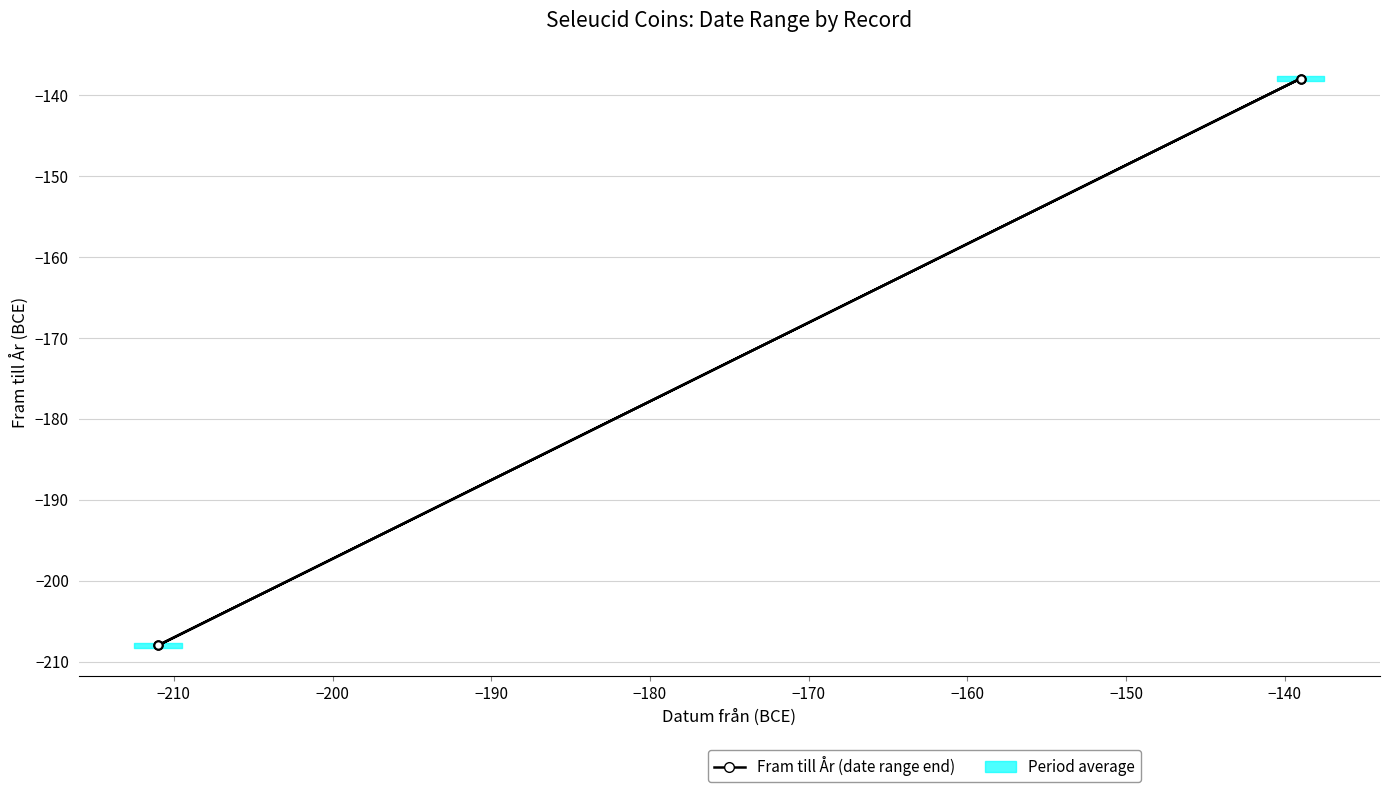

Reading left to right, transcribe all the data shown in this chart.

-208	-138	-138	-208